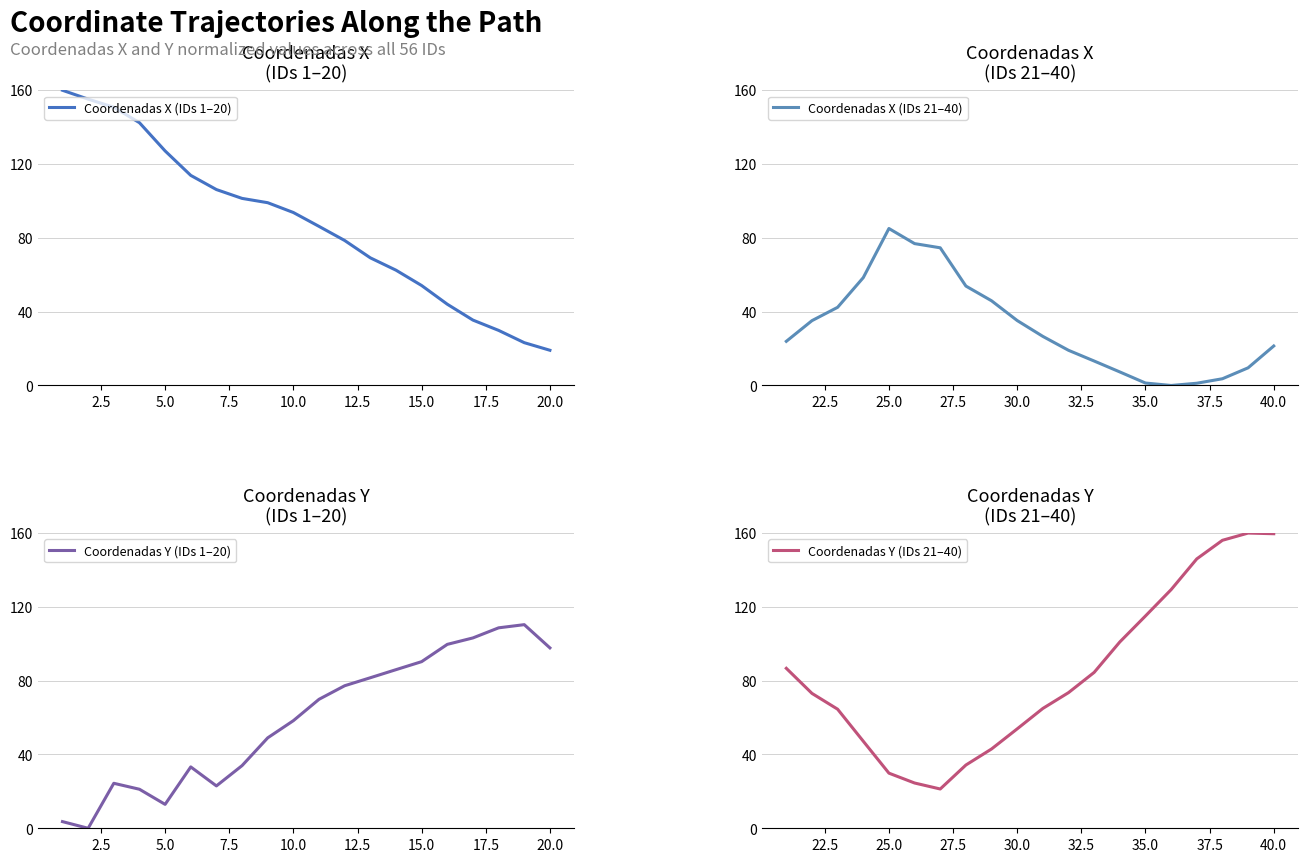

The value of Coordenadas Y (IDs 1–20) at 10 is 123.6. True or false?

False